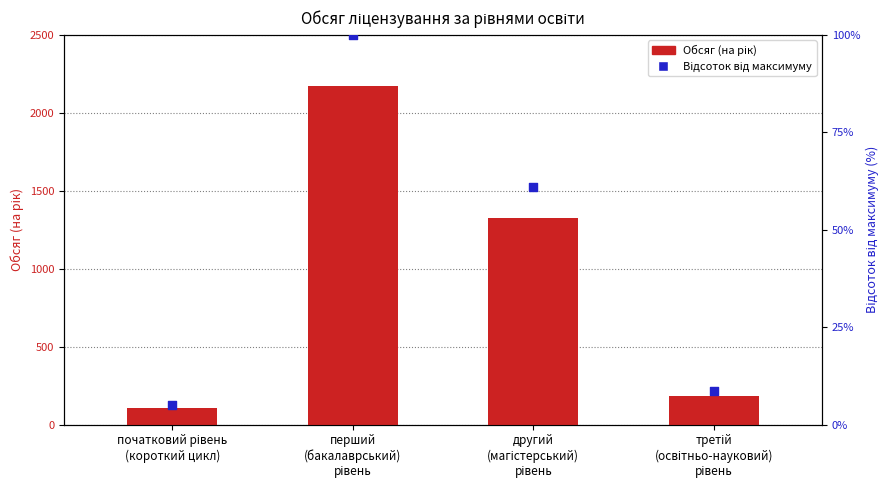

What is the total value across all series at початковий рівень
(короткий цикл)?

115.1